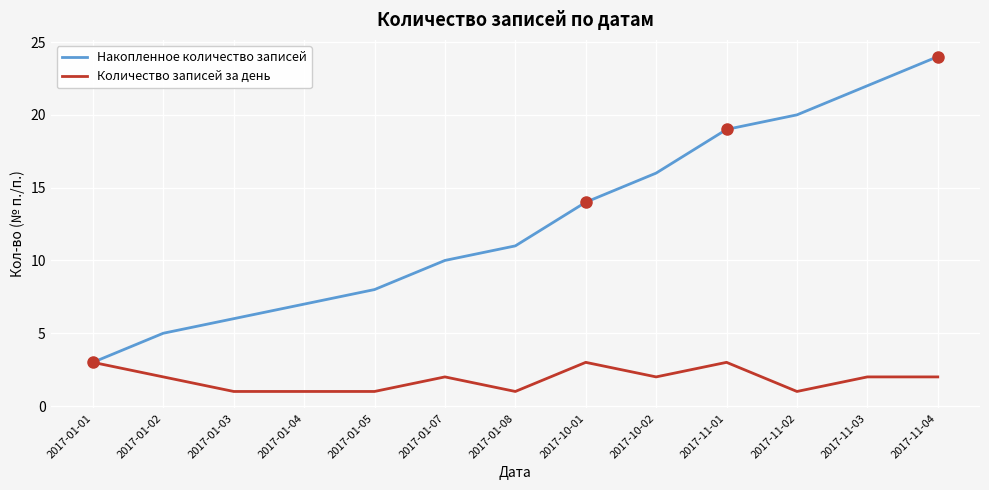

What position from the left is 2017-01-01?

1